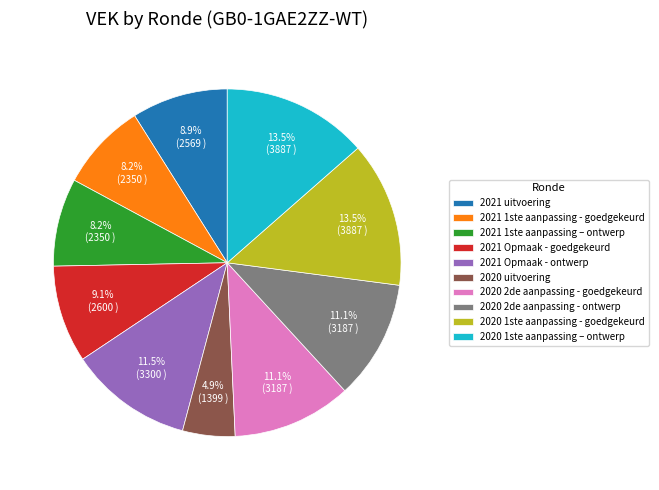

What percentage is the 2021 1ste aanpassing - goedgekeurd slice, to the nearest percent?

8%